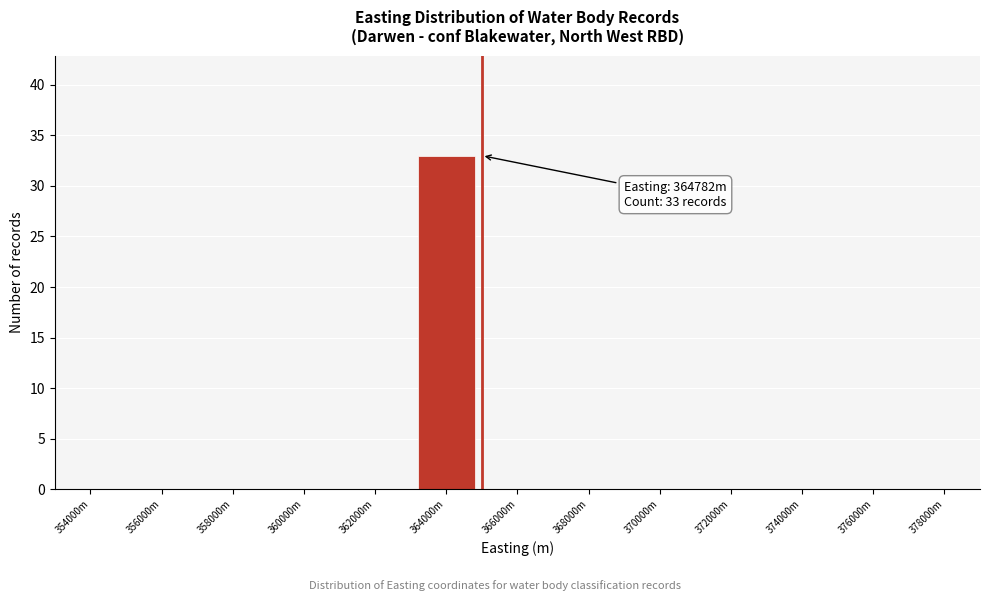

Reading left to right, what are all the values shown in this chart?

354000m=0	356000m=0	358000m=0	360000m=0	362000m=0	364000m=33	366000m=0	368000m=0	370000m=0	372000m=0	374000m=0	376000m=0	378000m=0